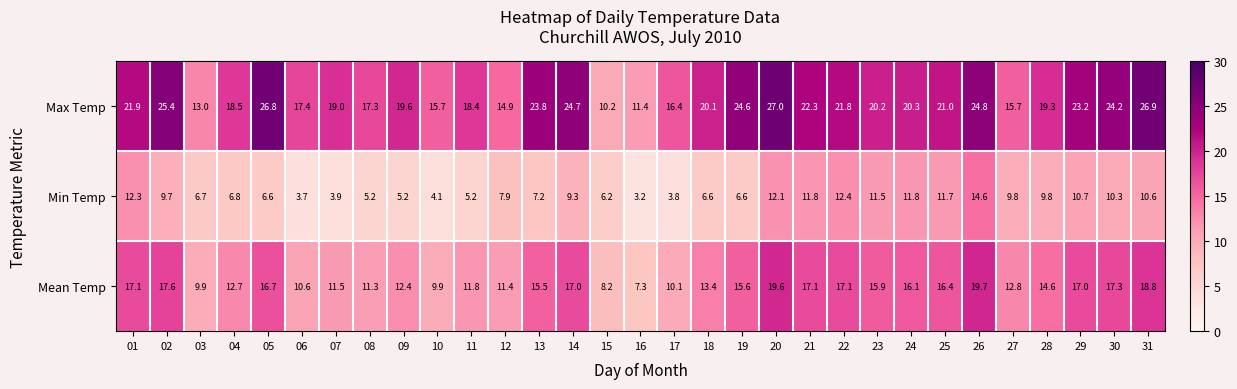

Rank the series by their average value, from highest to lowest.

Max Temp, Mean Temp, Min Temp